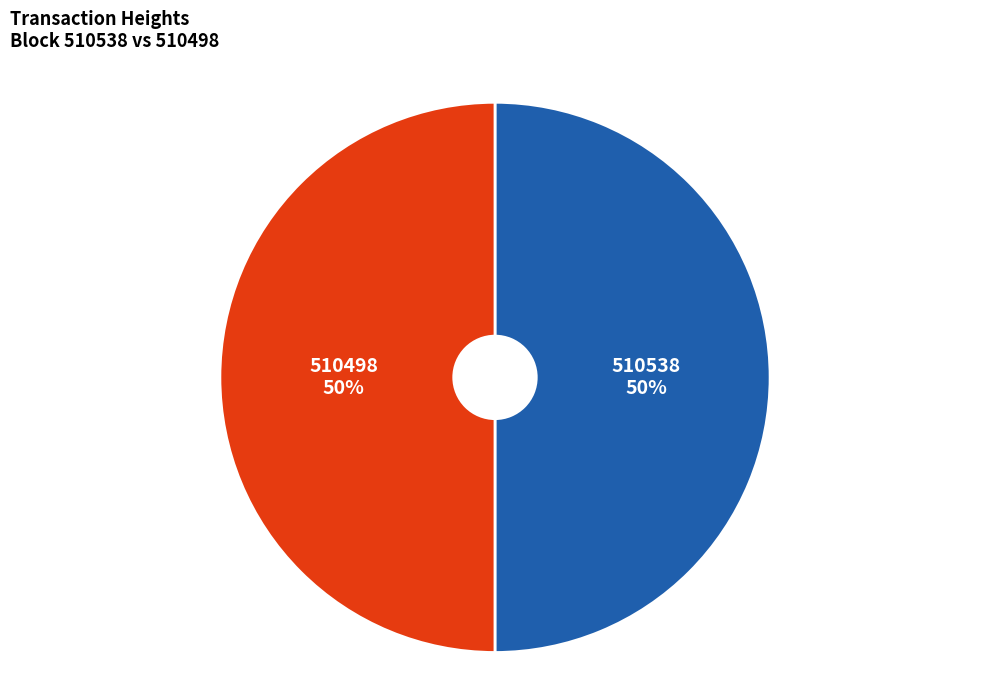

To the nearest percent, what is the combined percentage of 510538 and 510498?

100%